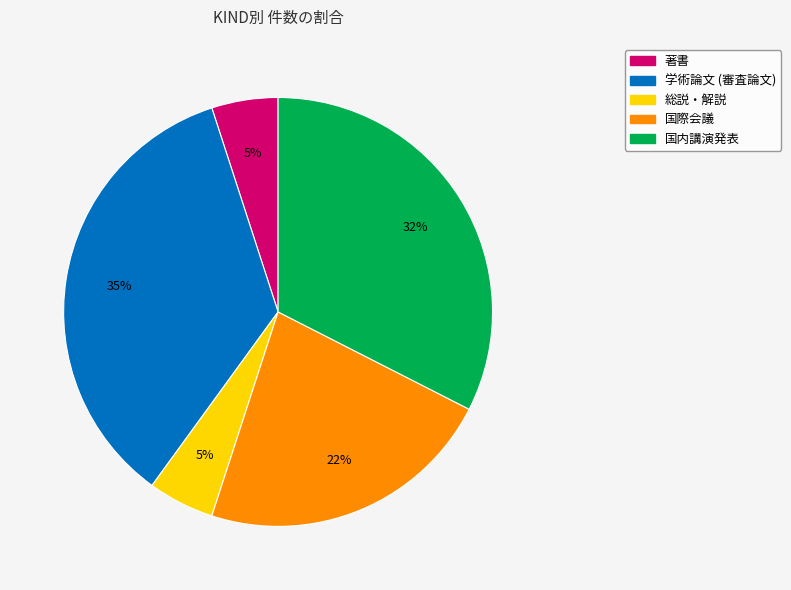

Which has a higher value, 国際会議 or 学術論文 (審査論文)?

学術論文 (審査論文)